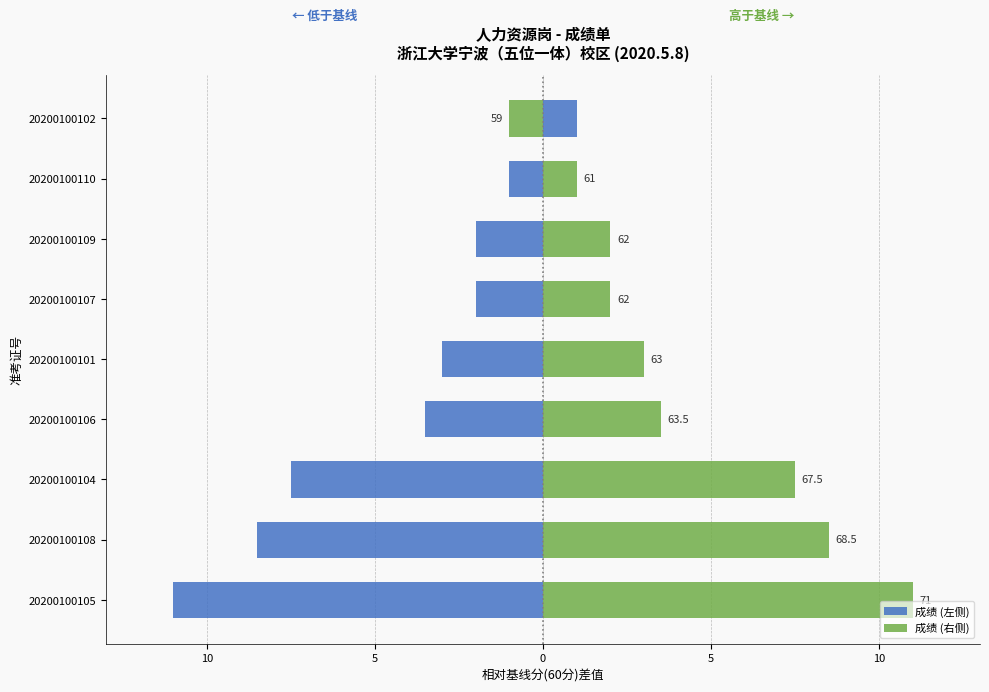

List the series in order of their peak value, highest first.

成绩 (右侧), 成绩 (左侧)